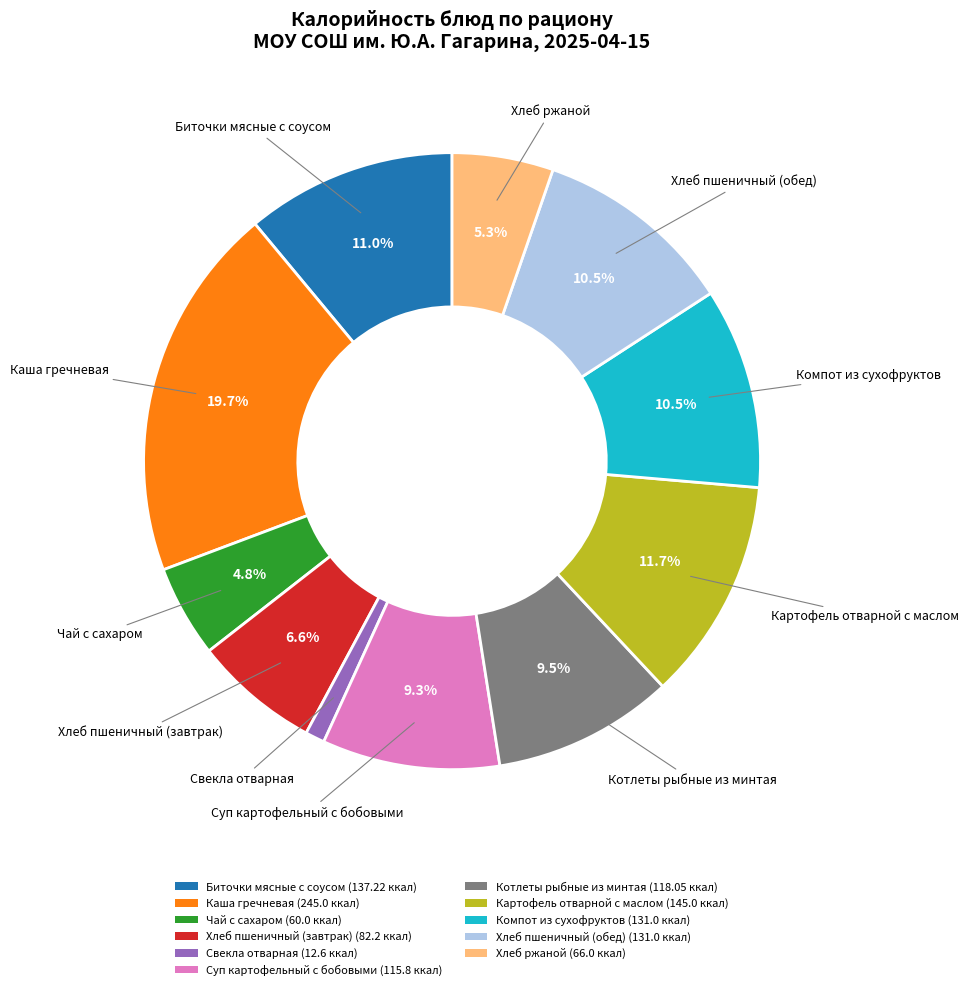

Count the number of slices in the pie.

11